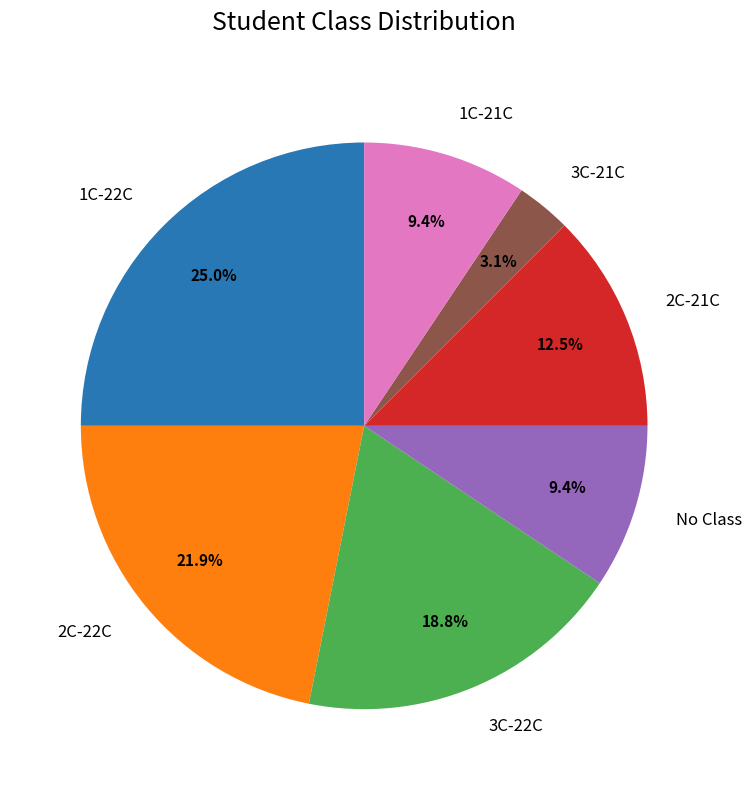

Is 1C-21C the majority of the pie?

No